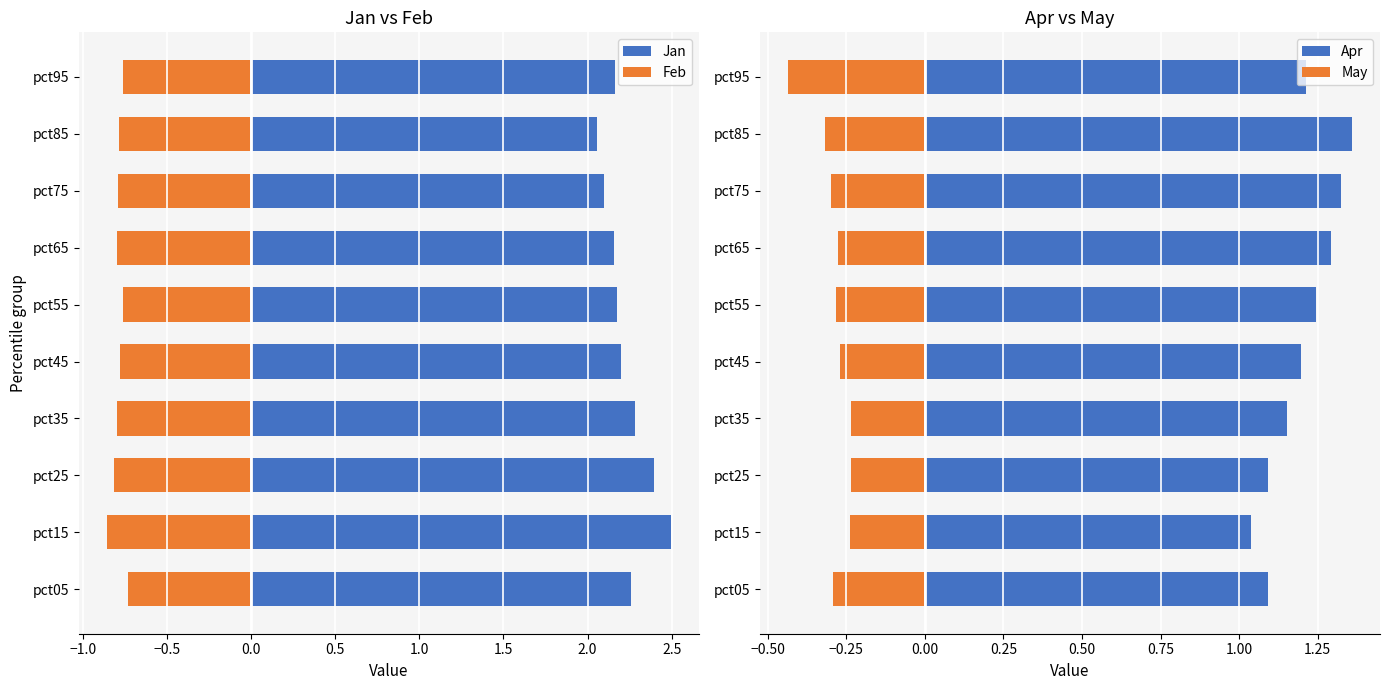

What is the difference between the highest and lowest values at pct95?

2.9